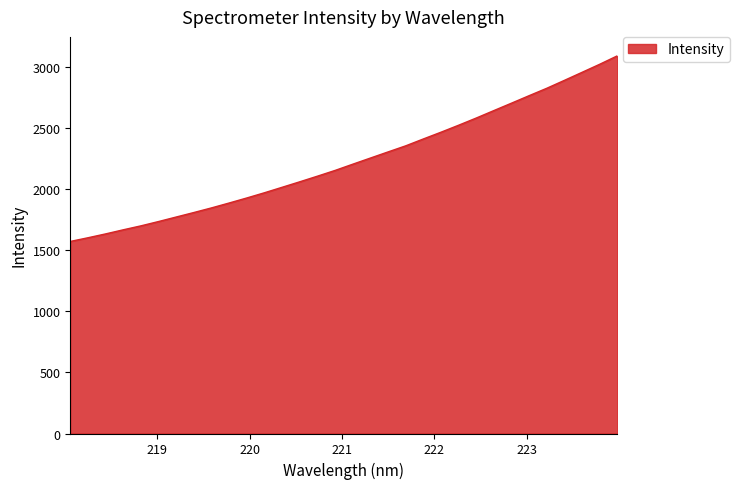

What is the difference between the maximum and minimum values?

1519.4